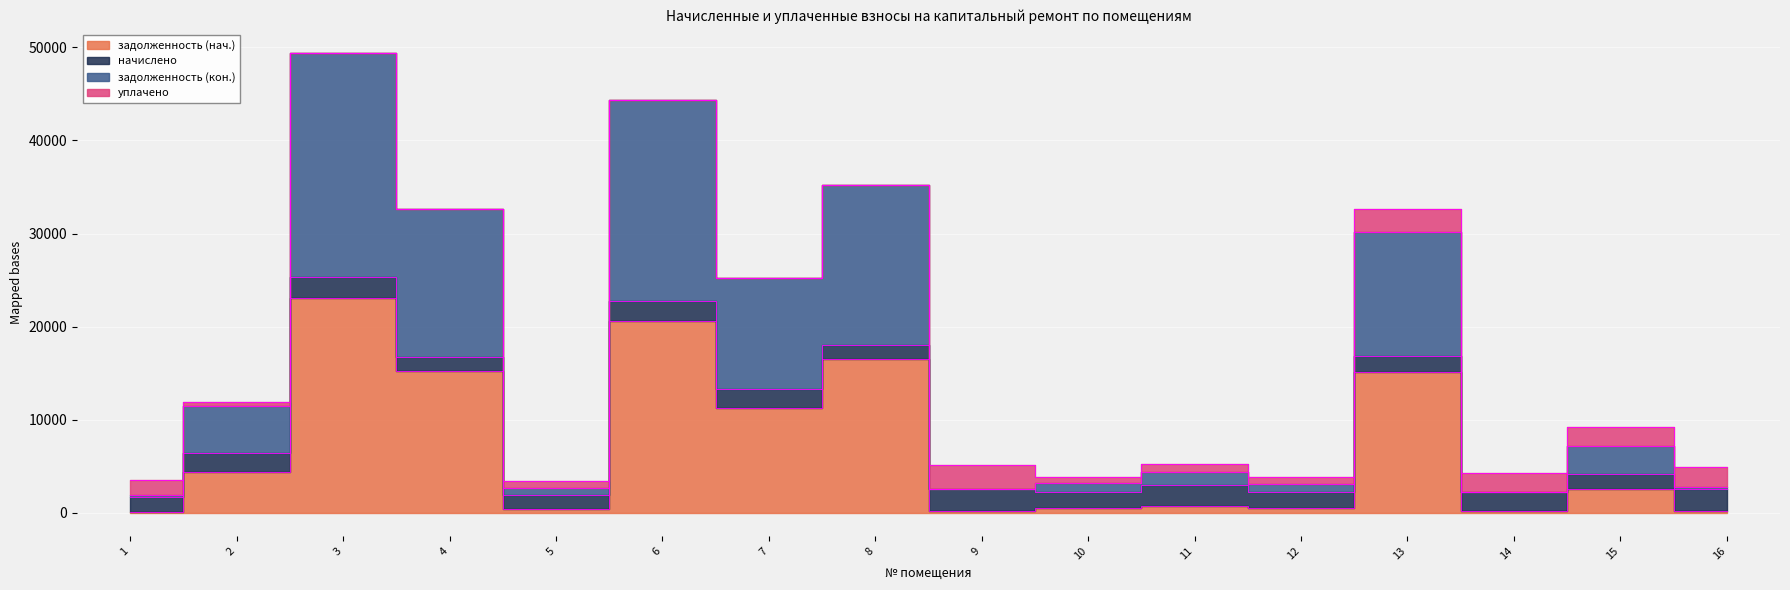

List the labels in order of задолженность (кон.) value, smallest first.

1, 14, 9, 5, 16, 12, 10, 11, 15, 2, 7, 13, 4, 8, 6, 3